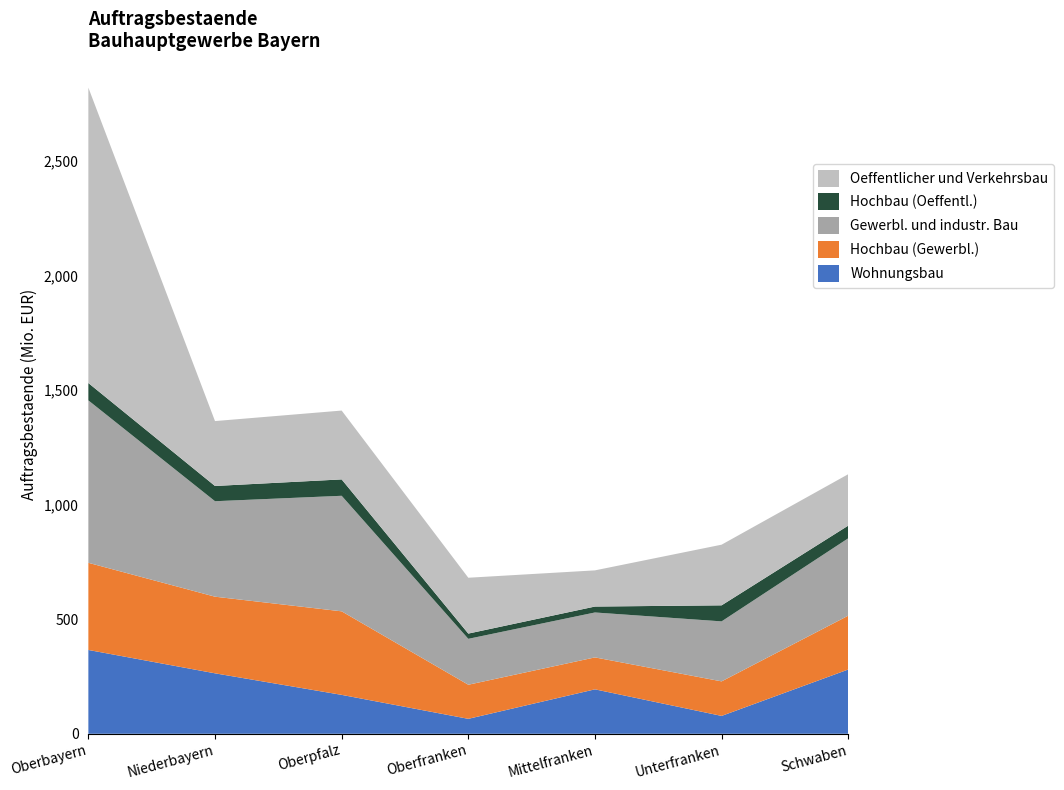

Reading left to right, list all the values displayed in this chart.

Wohnungsbau: Oberbayern=365792	Niederbayern=263848	Oberpfalz=169804	Oberfranken=65257	Mittelfranken=193944	Unterfranken=77996	Schwaben=280473
Hochbau (Gewerbl.): Oberbayern=380247	Niederbayern=334356	Oberpfalz=364519	Oberfranken=148748	Mittelfranken=139368	Unterfranken=150677	Schwaben=234943
Gewerbl. und industr. Bau: Oberbayern=708709	Niederbayern=416559	Oberpfalz=504153	Oberfranken=200311	Mittelfranken=196011	Unterfranken=261803	Schwaben=337582
Hochbau (Oeffentl.): Oberbayern=75754	Niederbayern=66524	Oberpfalz=71498	Oberfranken=22905	Mittelfranken=25866	Unterfranken=70030	Schwaben=55343
Oeffentlicher und Verkehrsbau: Oberbayern=1288847	Niederbayern=283179	Oberpfalz=300379	Oberfranken=243651	Mittelfranken=157843	Unterfranken=264622	Schwaben=224348